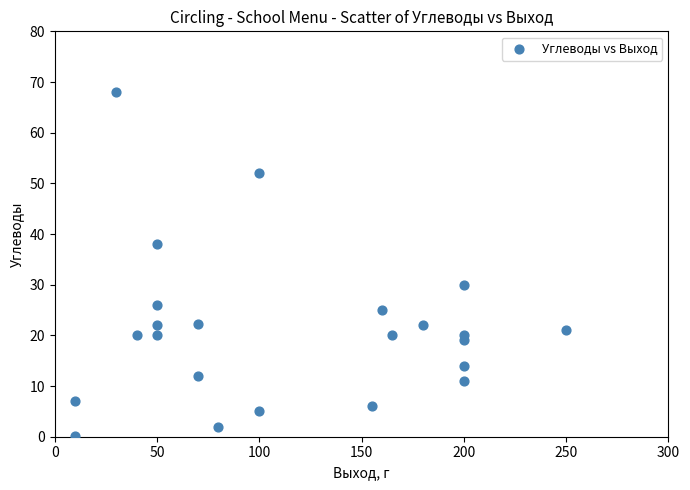

What is the range of Y values (max minus min)?

67.9